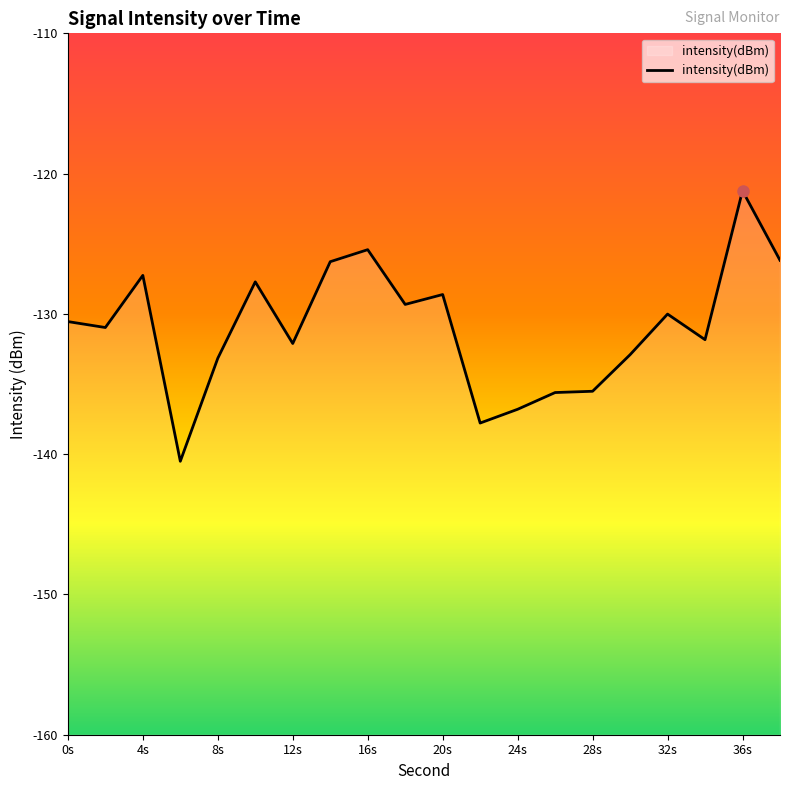

What is the difference between the second highest and second lowest values?

12.4